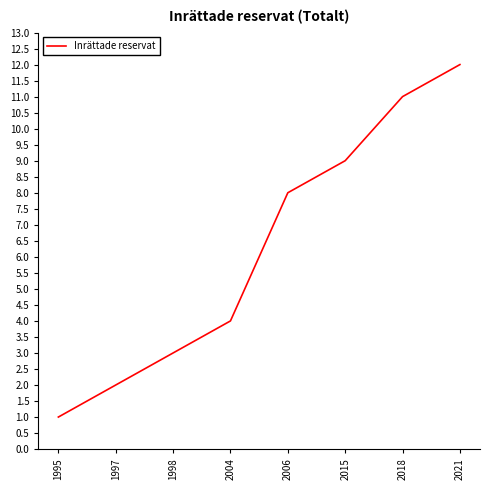

Does the chart have visible grid lines?

No